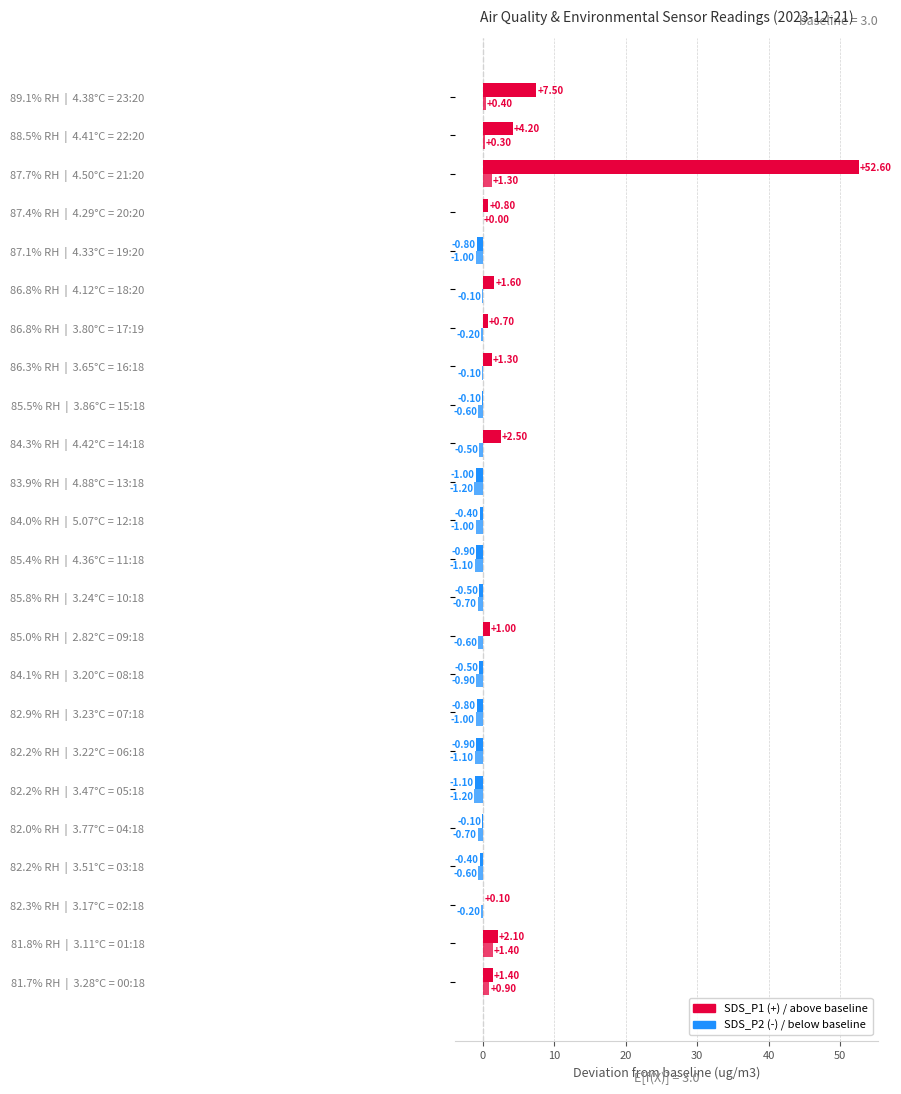

Count the number of categories in the chart.

24